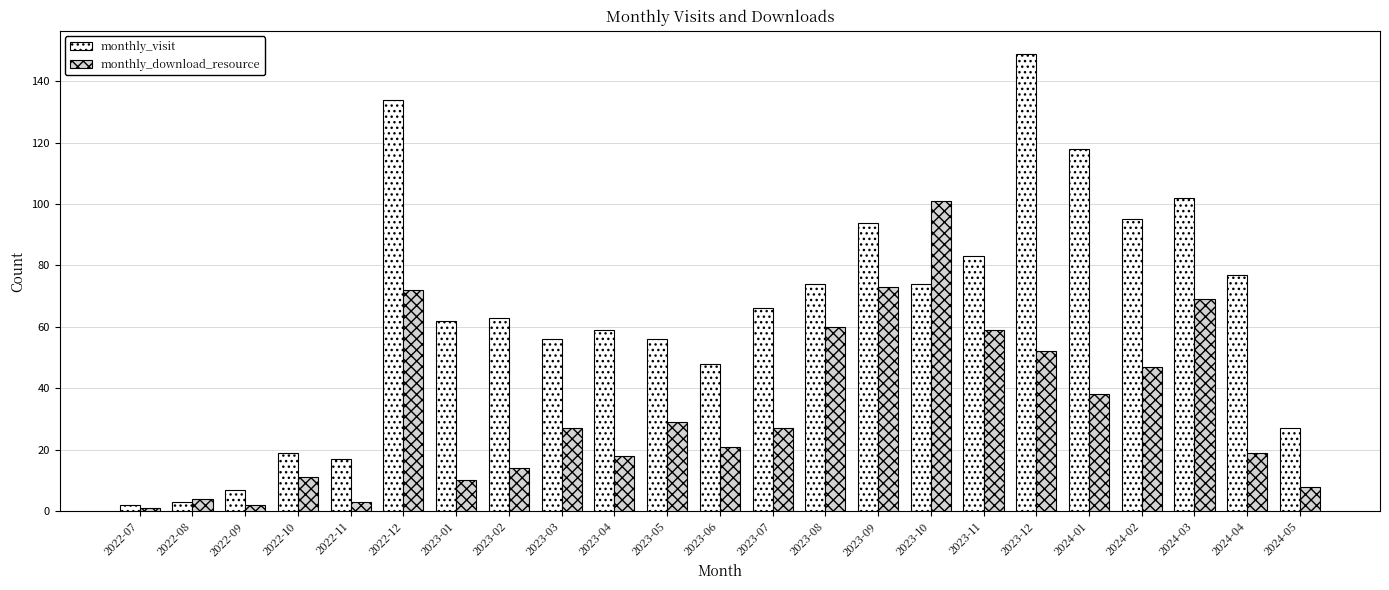

Which series has the largest total across all categories?

monthly_visit